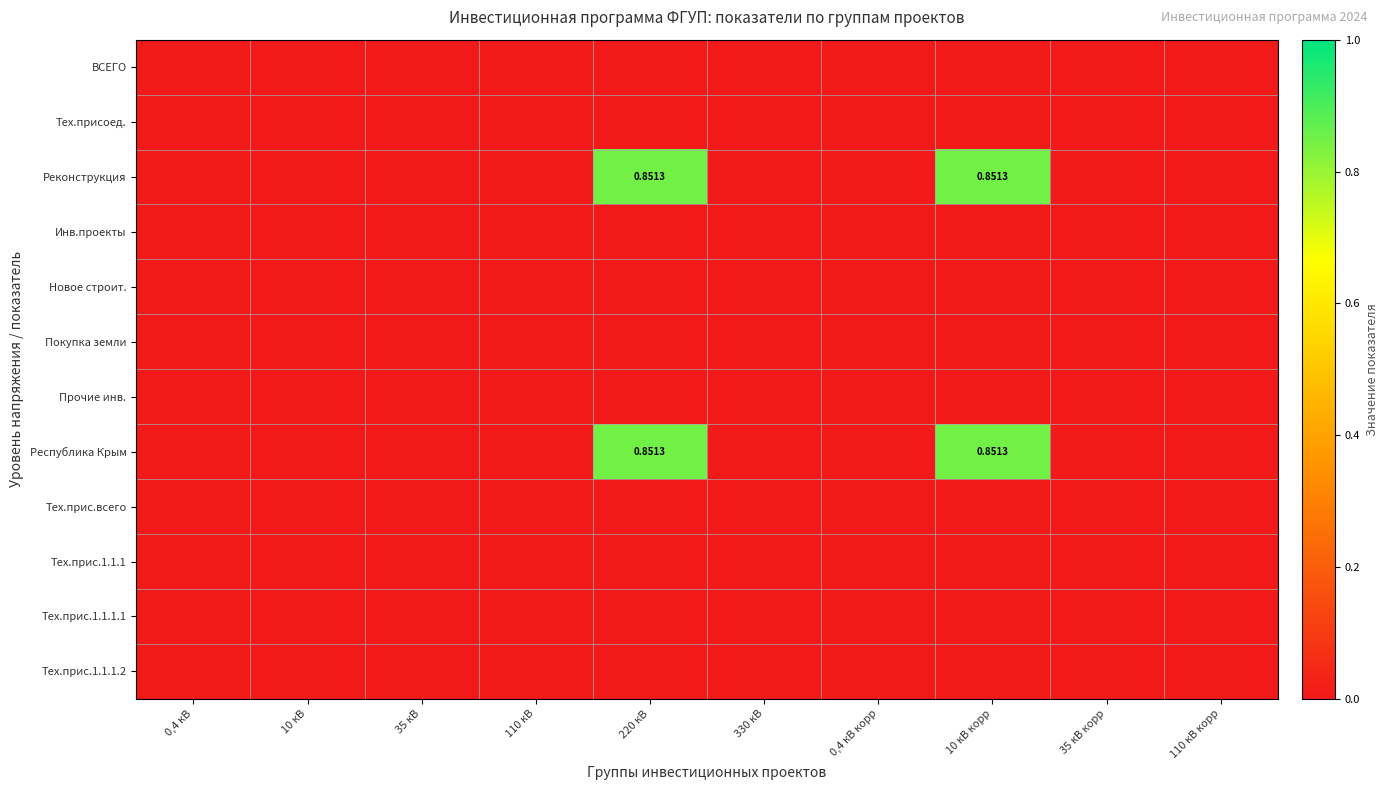

Is it true that Тех.прис.всего equals 0.0 at 110 кВ корр?

True